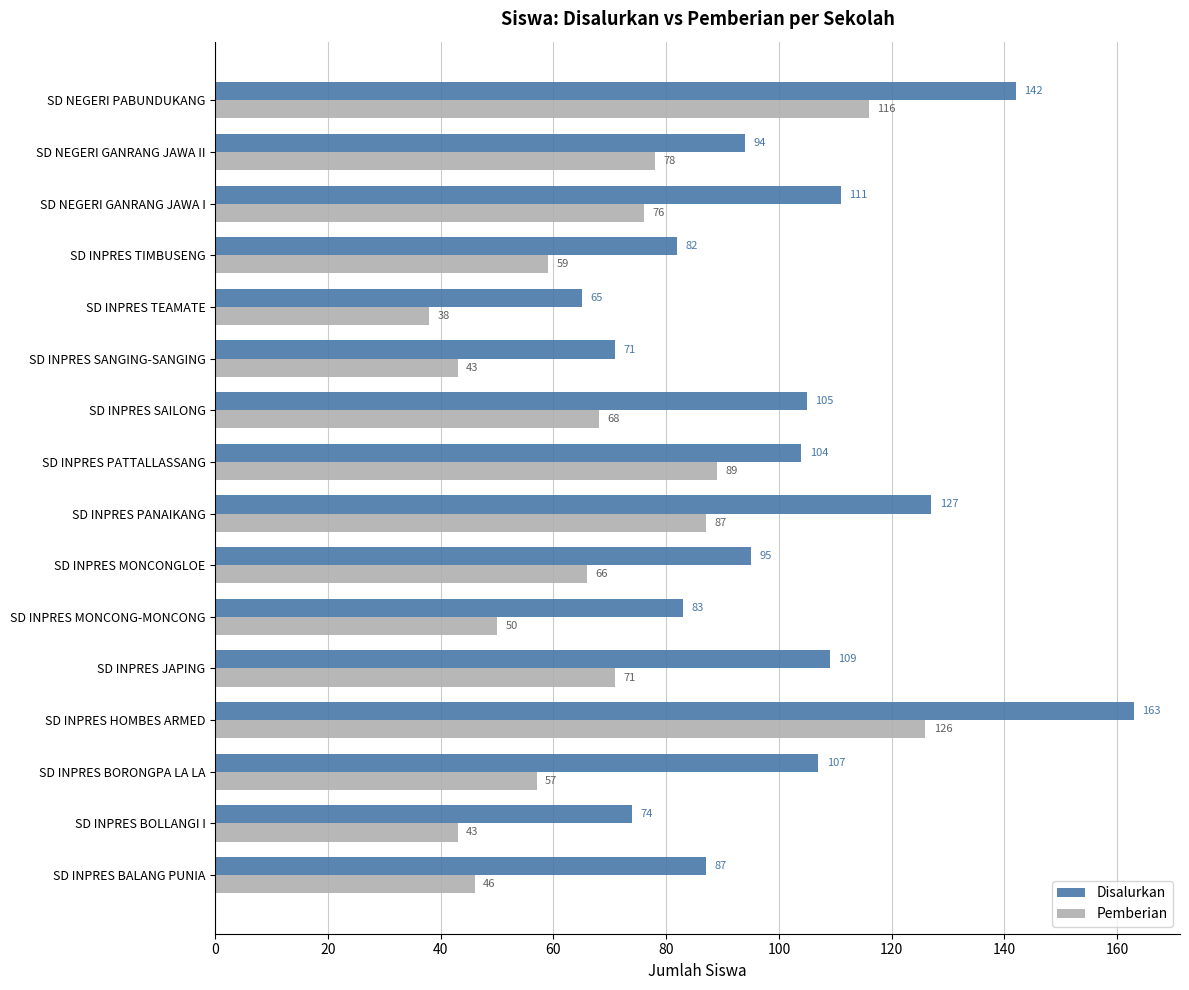

Which category has the lowest value in the Pemberian series?

SD INPRES TEAMATE